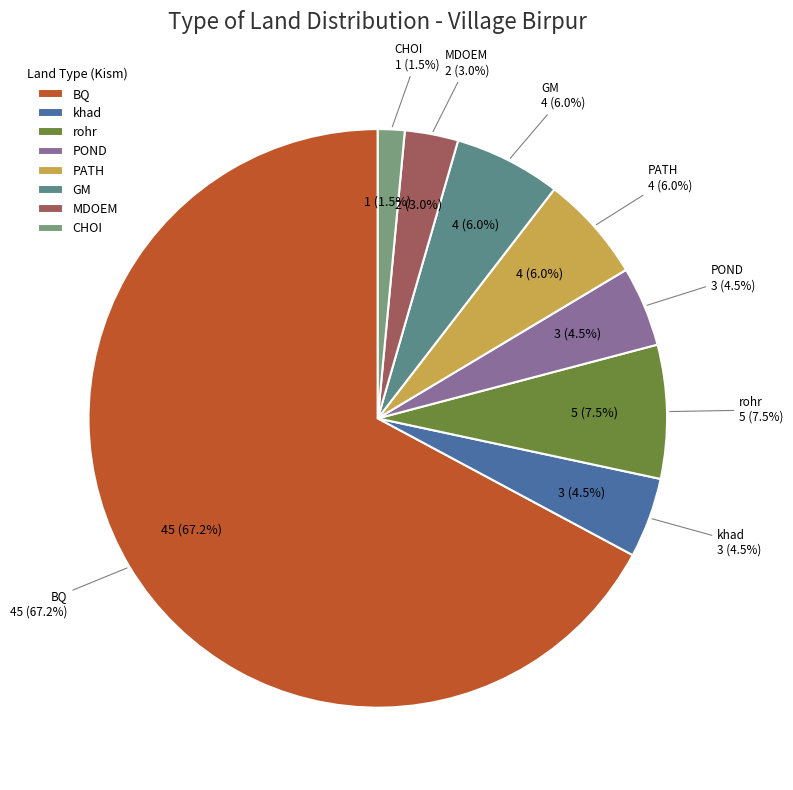

What percentage is the khad slice, to the nearest percent?

4%